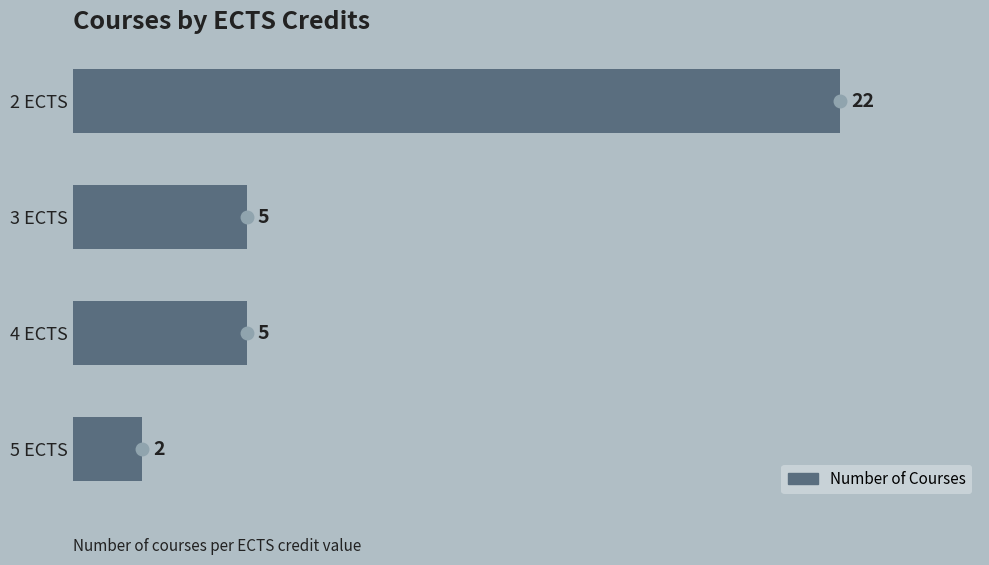

How many data points are less than 5?

1